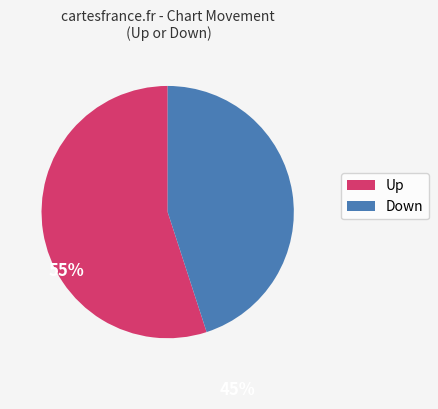

Is the sum of Up and Down greater than half?

Yes